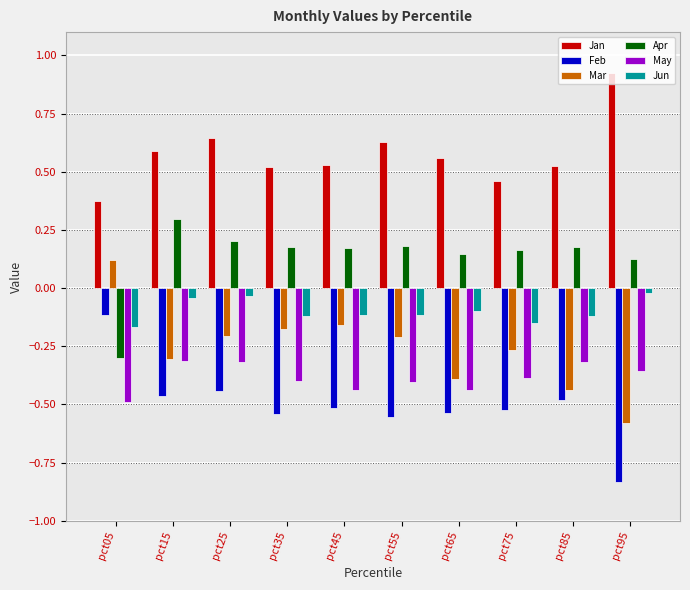

Count the number of data series in this chart.

6